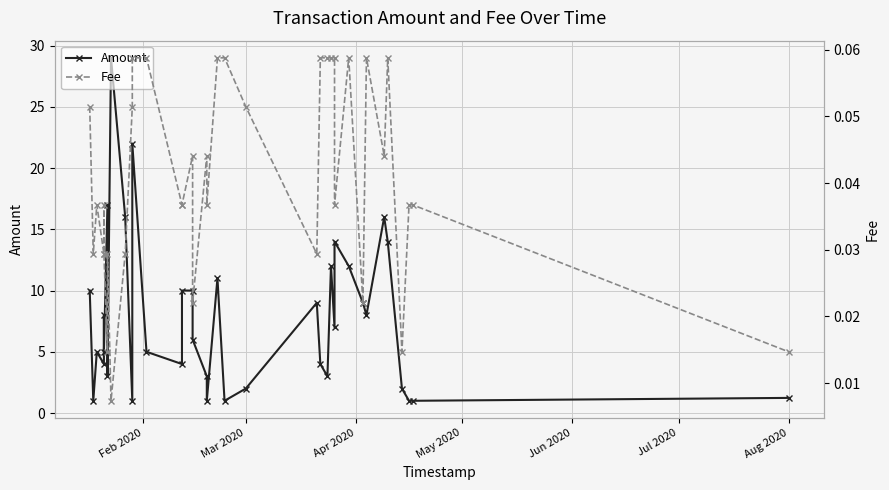

Which series has the largest total across all categories?

Amount